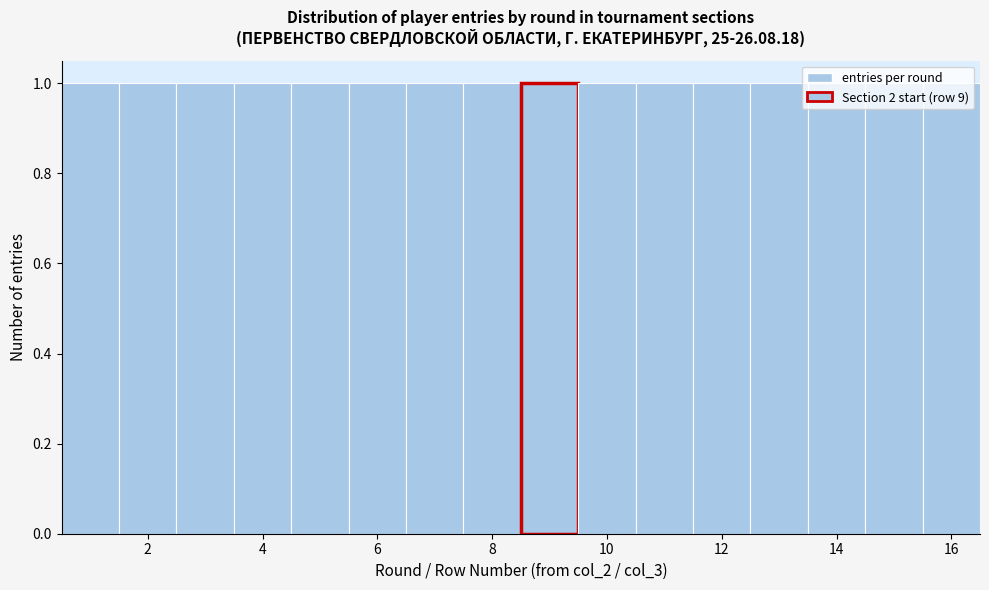

Reading left to right, list every bar in this chart as the range it spans on the x-axis followed by its height. Neither the bar edges nor the heights are printed on the chart, so give them approximately, as read against the axes.

0.5 to 1.5: 1
1.5 to 2.5: 1
2.5 to 3.5: 1
3.5 to 4.5: 1
4.5 to 5.5: 1
5.5 to 6.5: 1
6.5 to 7.5: 1
7.5 to 8.5: 1
8.5 to 9.5: 1
9.5 to 10.5: 1
10.5 to 11.5: 1
11.5 to 12.5: 1
12.5 to 13.5: 1
13.5 to 14.5: 1
14.5 to 15.5: 1
15.5 to 16.5: 1